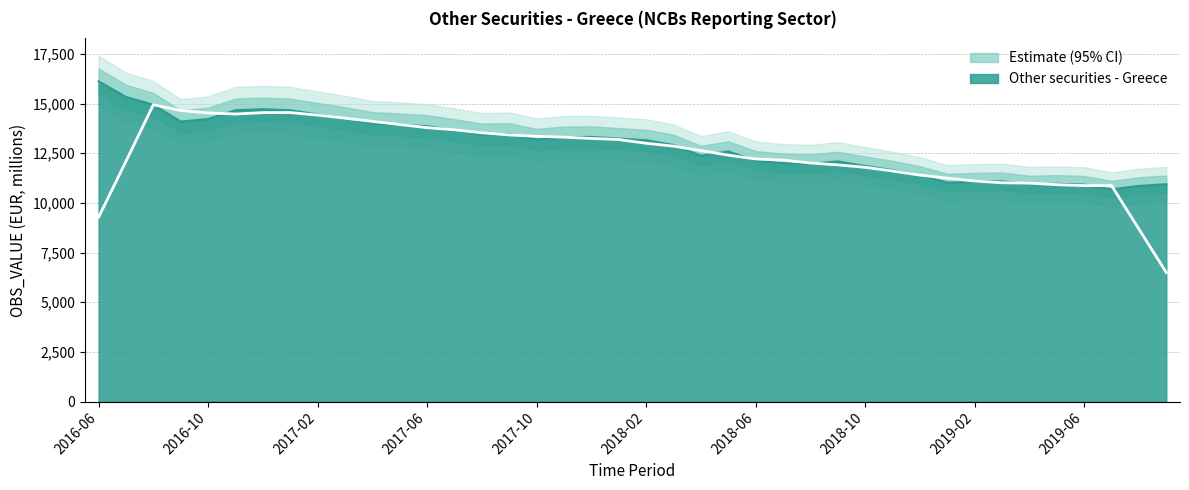

The chart shows a value of 13308.3 at 2017-11. True or false?

True